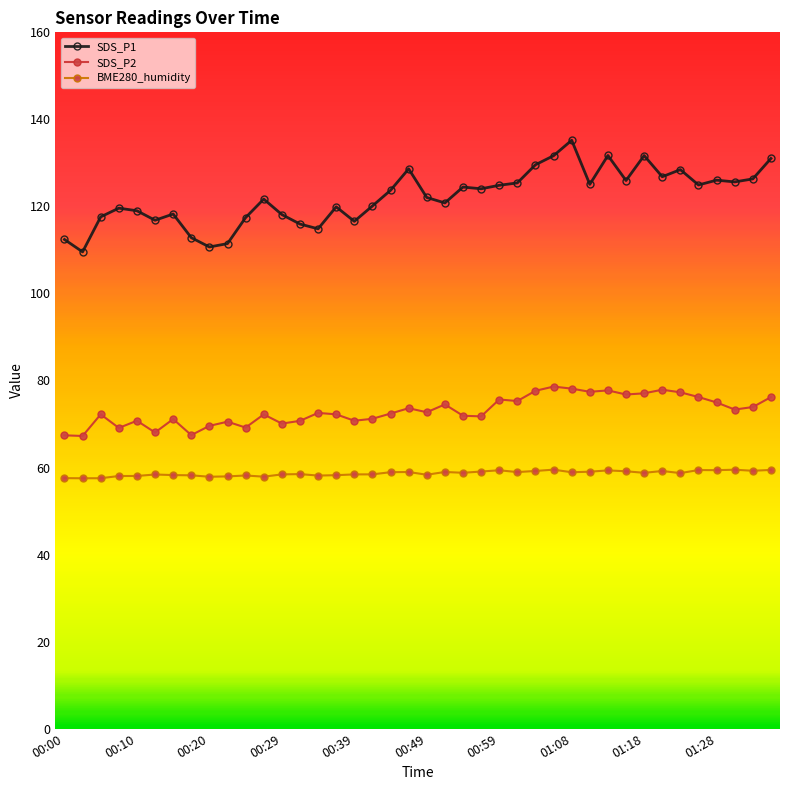

What is the average value of the BME280_humidity series?

58.6